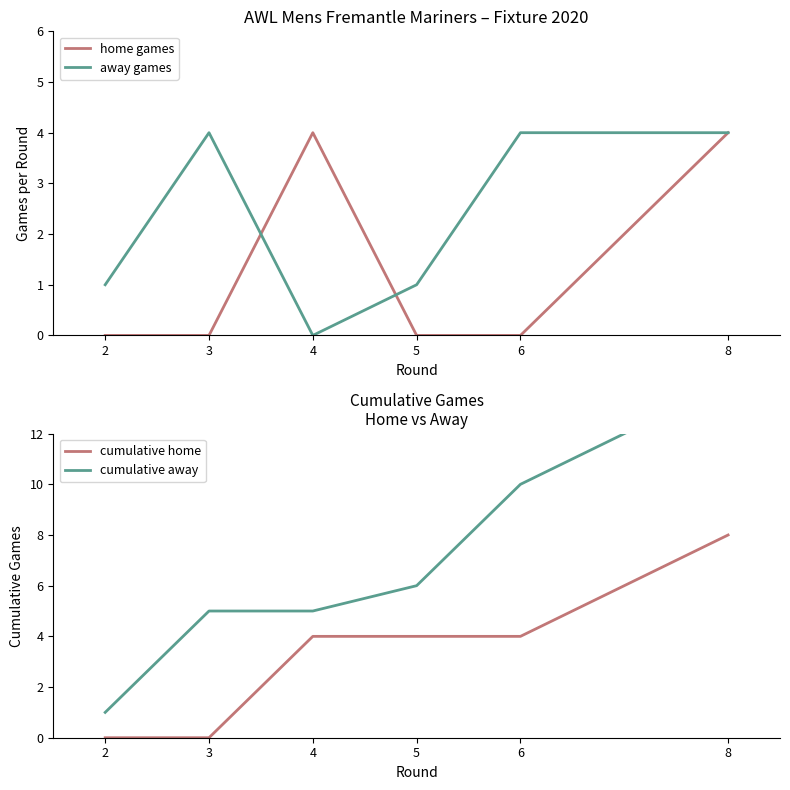

Rank the categories by cumulative home value from highest to lowest.

8, 4, 5, 6, 2, 3